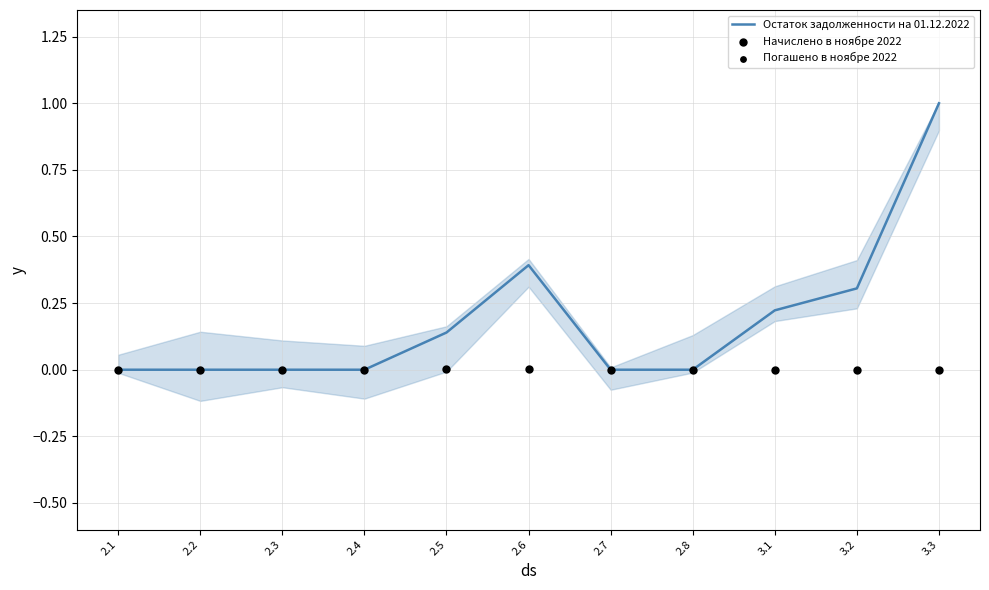

Is the value of Погашено в ноябре 2022 at 2.5 greater than the value of Начислено в ноябре 2022 at 2.4?

Yes